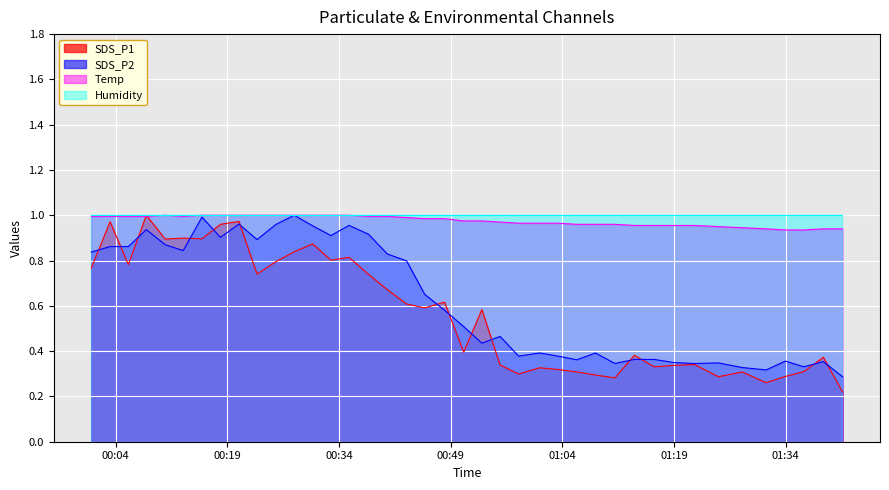

After their last crossing, which series has the higher values: SDS_P1 or Temp?

Temp